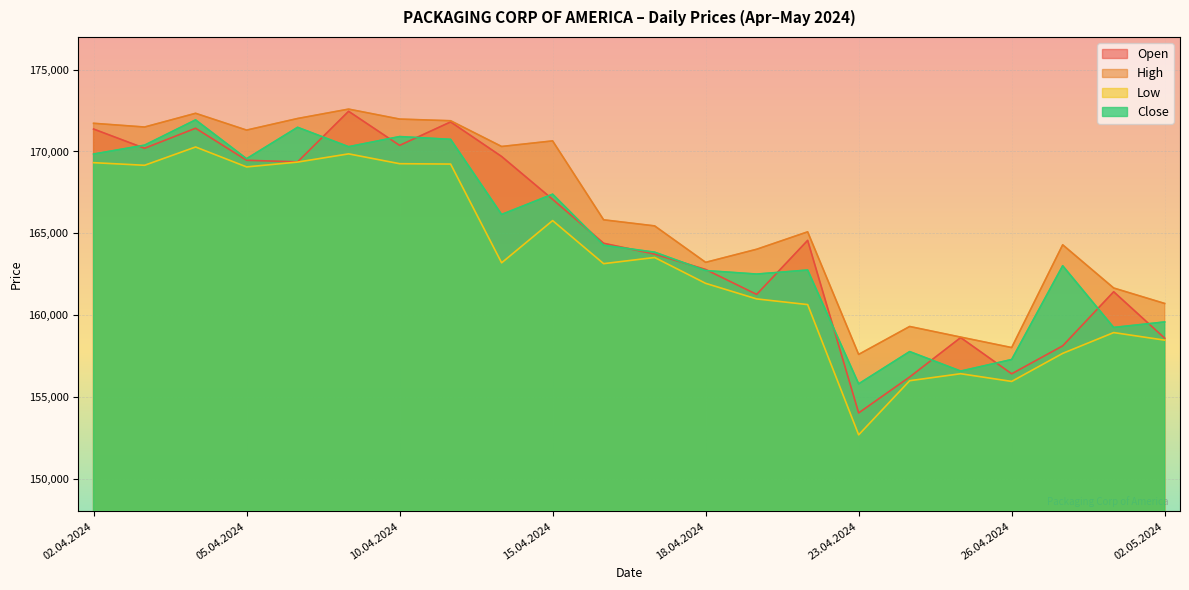

Between 17.04.2024 and 30.04.2024, which series saw the biggest shift?

Close